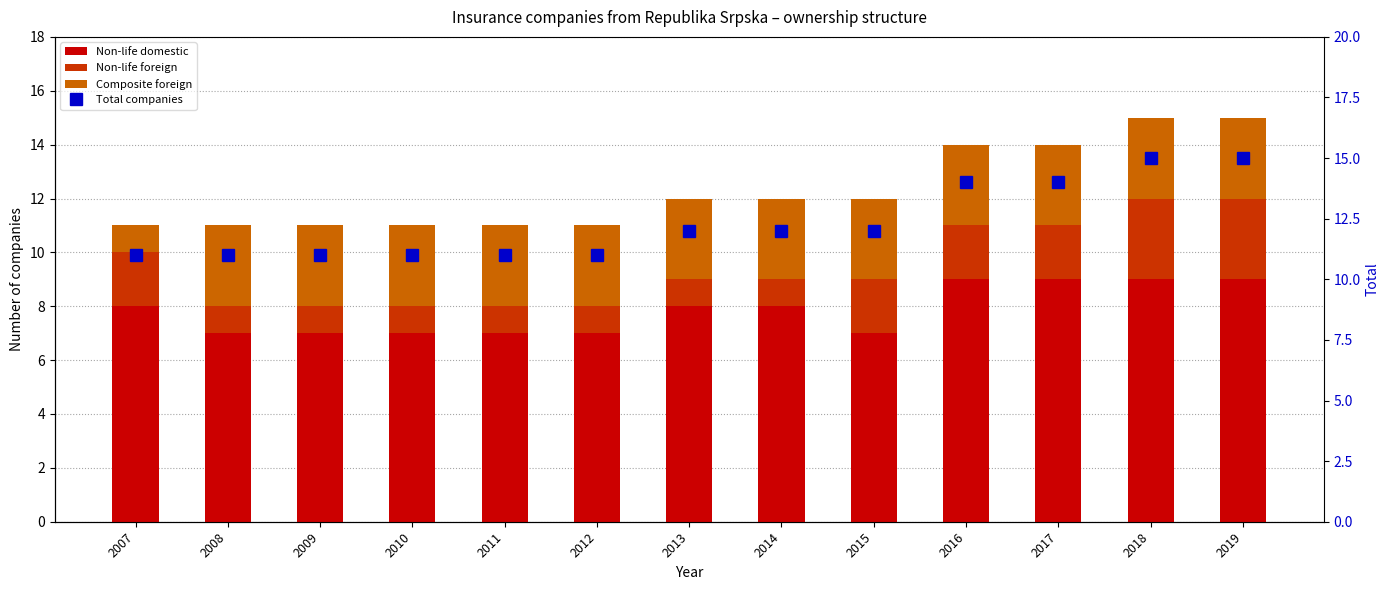

Rank the series by their maximum value, from lowest to highest.

Non-life foreign, Composite foreign, Non-life domestic, Total companies